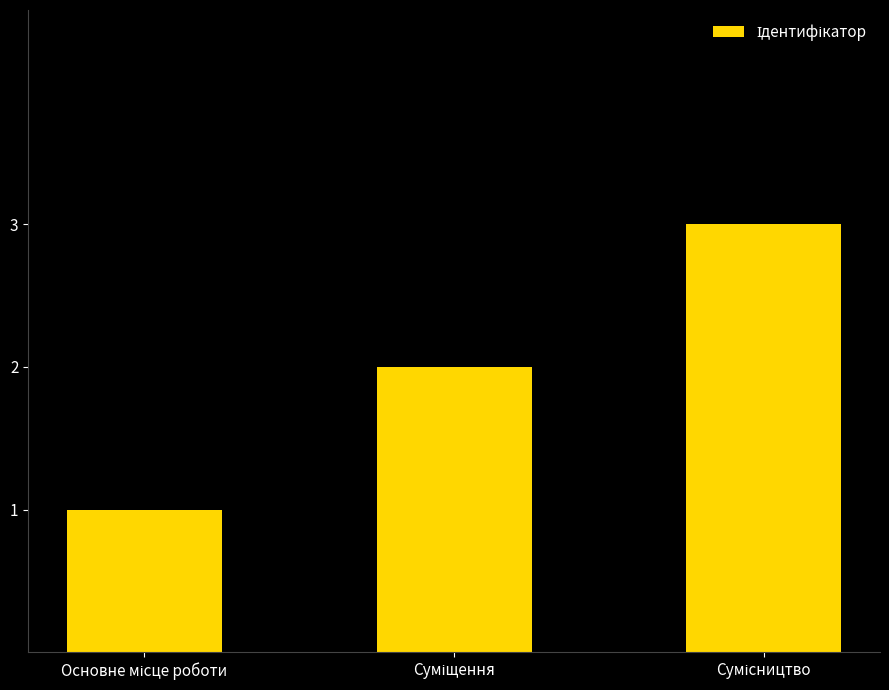

What is the maximum value shown in the chart?

3